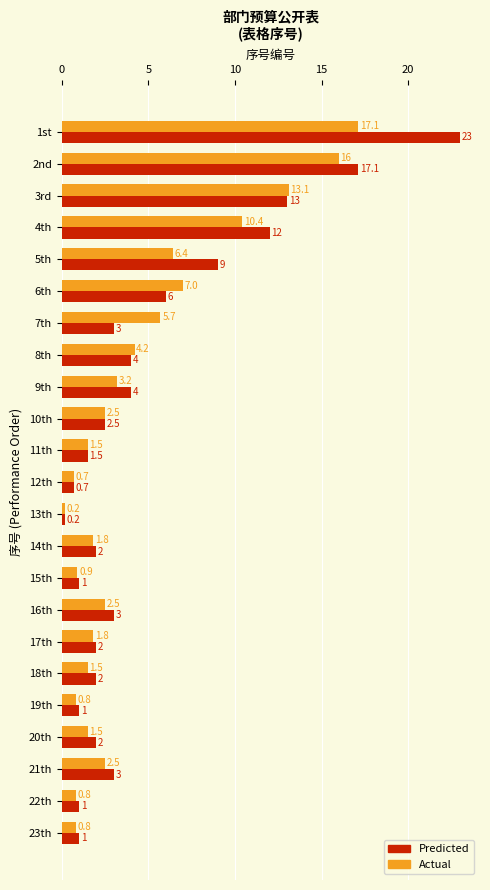

True or false: Actual has a value of 2.8 at 17th.

False